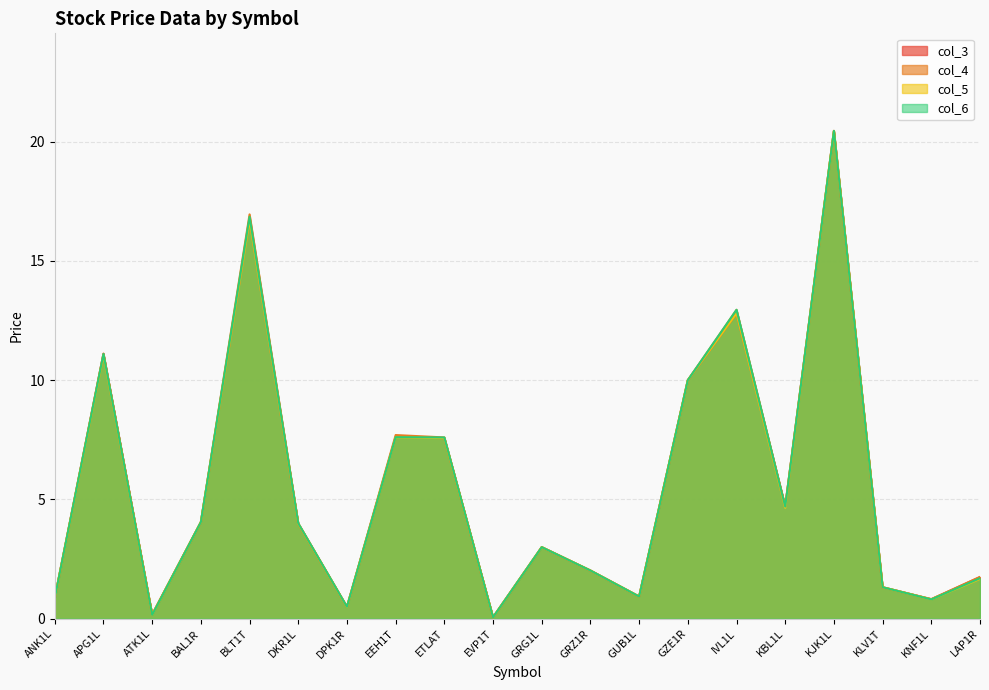

Reading left to right, what are all the values shown in this chart?

col_3: ANK1L=0.9	APG1L=11.1	ATK1L=0.2	BAL1R=4.0	BLT1T=16.8	DKR1L=4.0	DPK1R=0.5	EEH1T=7.6	ETLAT=7.6	EVP1T=0.1	GRG1L=3.0	GRZ1R=2.0	GUB1L=0.9	GZE1R=10.0	IVL1L=12.8	KBL1L=4.7	KJK1L=20.4	KLV1T=1.3	KNF1L=0.8	LAP1R=1.8
col_4: ANK1L=0.9	APG1L=11.1	ATK1L=0.2	BAL1R=4.0	BLT1T=16.9	DKR1L=4.0	DPK1R=0.5	EEH1T=7.7	ETLAT=7.6	EVP1T=0.1	GRG1L=3.0	GRZ1R=2.0	GUB1L=0.9	GZE1R=10.0	IVL1L=12.9	KBL1L=4.7	KJK1L=20.4	KLV1T=1.3	KNF1L=0.8	LAP1R=1.8
col_5: ANK1L=0.9	APG1L=11.1	ATK1L=0.2	BAL1R=4.0	BLT1T=16.7	DKR1L=4.0	DPK1R=0.5	EEH1T=7.6	ETLAT=7.6	EVP1T=0.1	GRG1L=3.0	GRZ1R=2.0	GUB1L=0.9	GZE1R=10.0	IVL1L=12.8	KBL1L=4.7	KJK1L=20.4	KLV1T=1.3	KNF1L=0.8	LAP1R=1.7
col_6: ANK1L=0.9	APG1L=11.1	ATK1L=0.2	BAL1R=4.0	BLT1T=16.9	DKR1L=4.0	DPK1R=0.5	EEH1T=7.6	ETLAT=7.6	EVP1T=0.1	GRG1L=3.0	GRZ1R=2.0	GUB1L=0.9	GZE1R=10.0	IVL1L=12.9	KBL1L=4.7	KJK1L=20.4	KLV1T=1.3	KNF1L=0.8	LAP1R=1.7